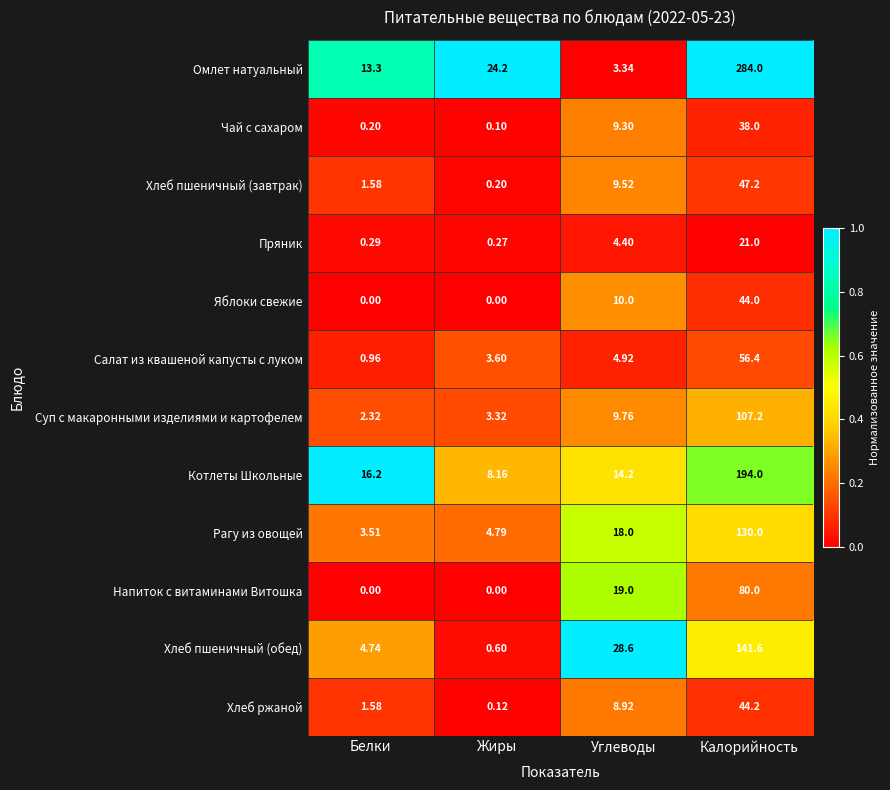

Which series changed the most between Жиры and Углеводы?

Хлеб пшеничный (обед)